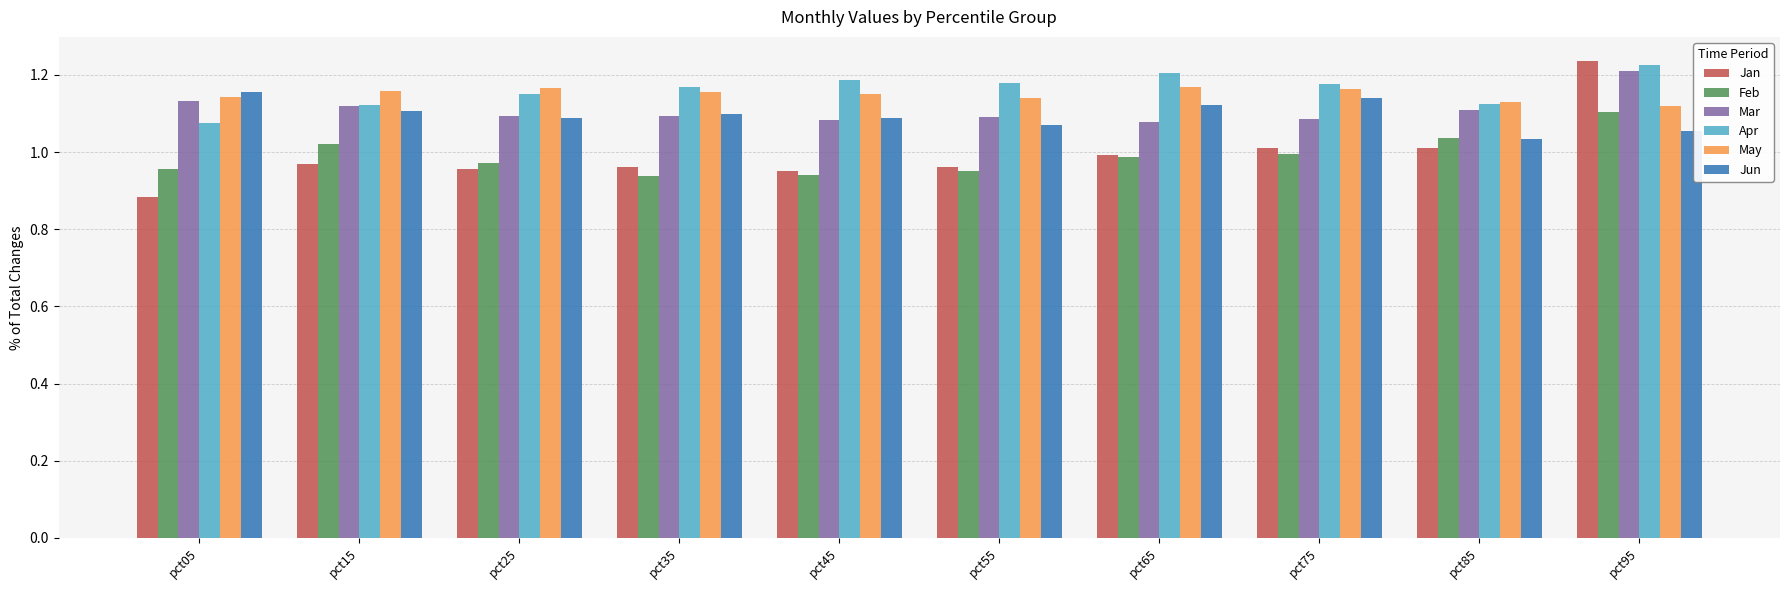

At how many categories does at least one series exceed 0?

10